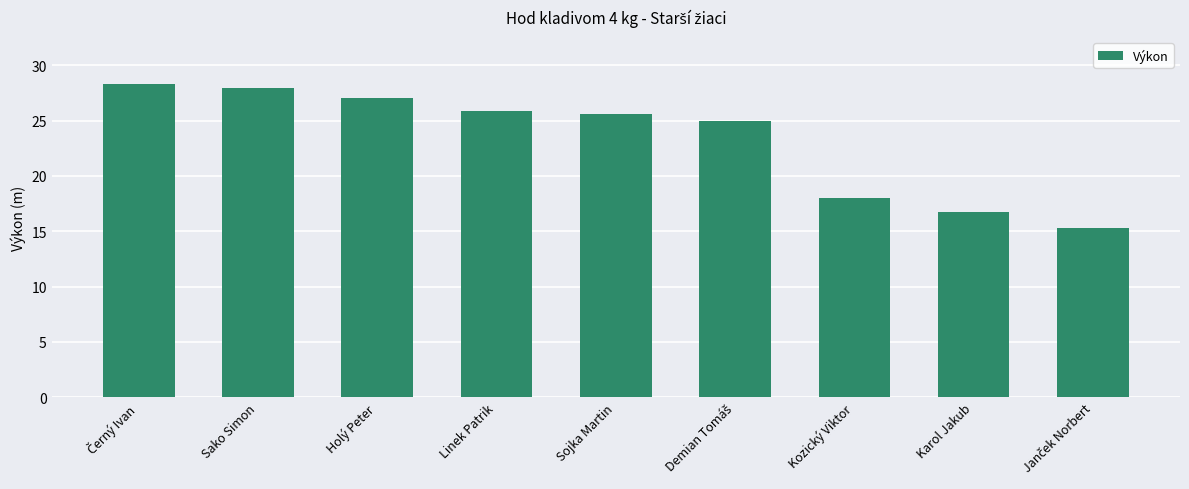

What is the sum of all values?

209.7